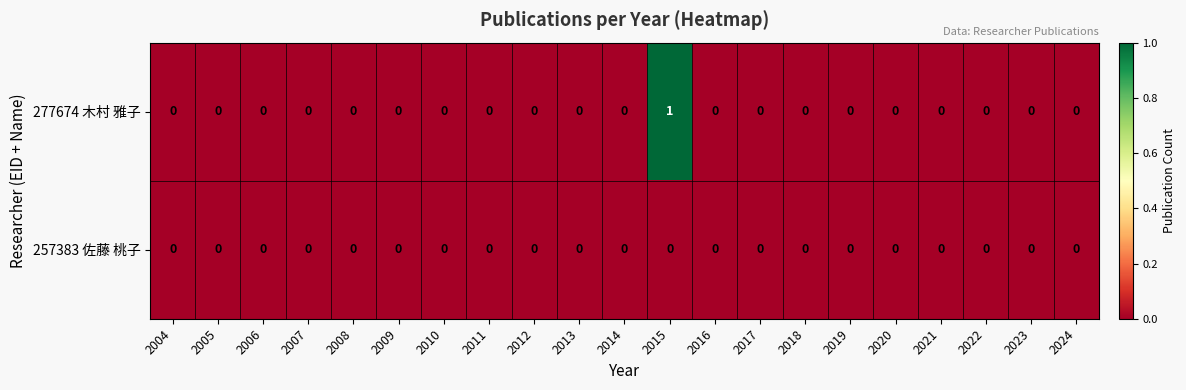

The value of 277674 木村 雅子 at 2010 is 0. True or false?

True